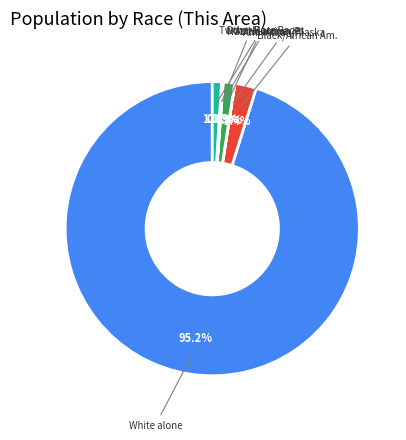

Does any single category account for the majority?

Yes